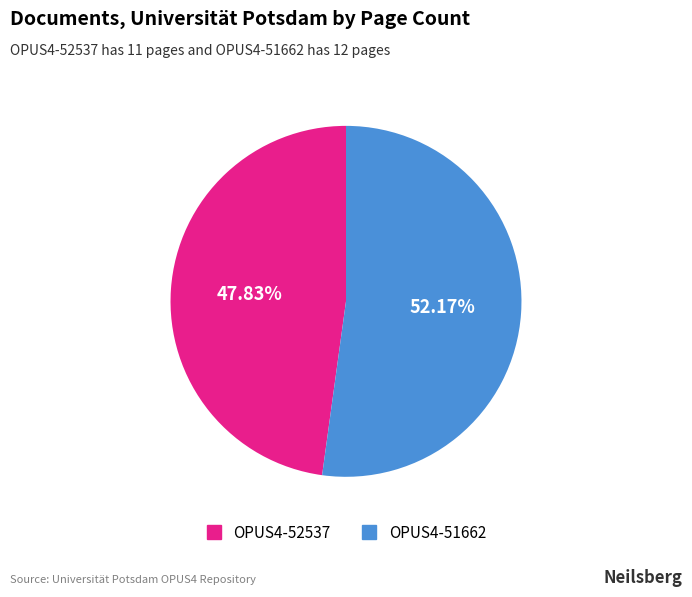

Is there any slice that represents more than half of the pie?

Yes